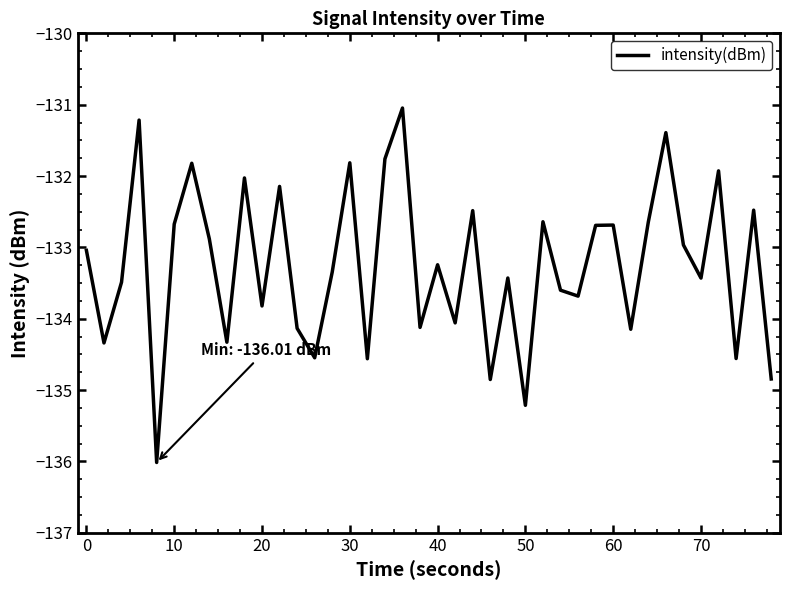

What is the difference between the maximum and minimum values?

5.0